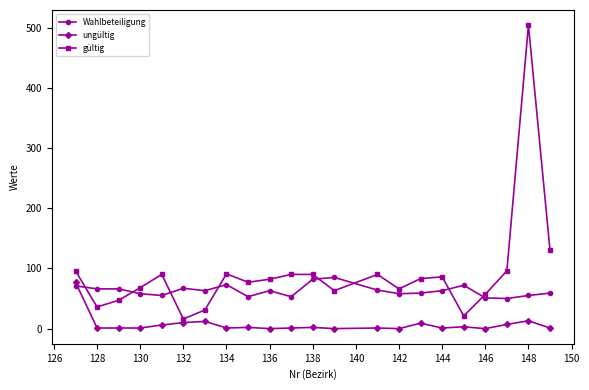

Which series has the largest total across all categories?

gültig